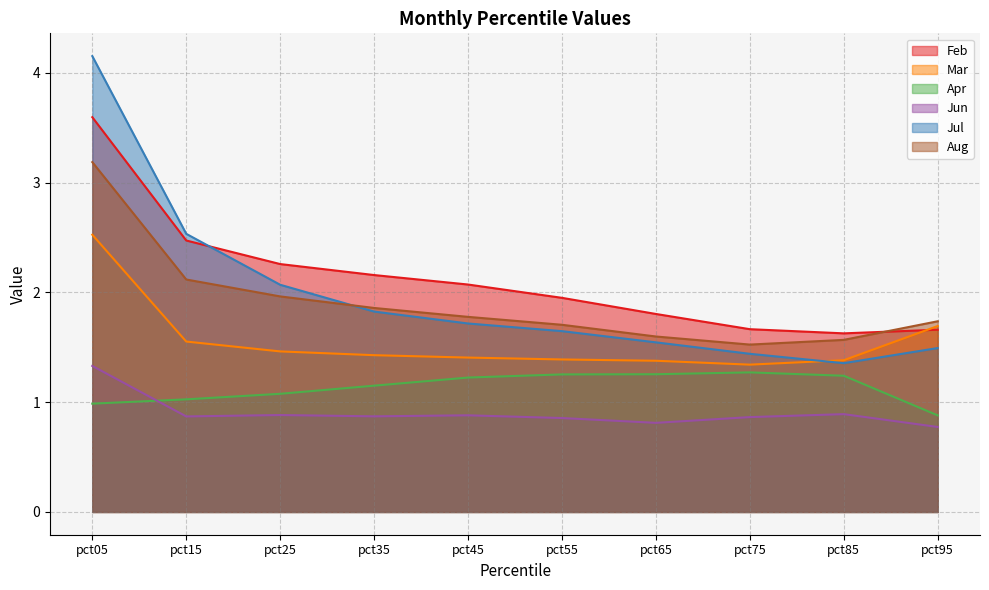

Does the chart have visible grid lines?

Yes